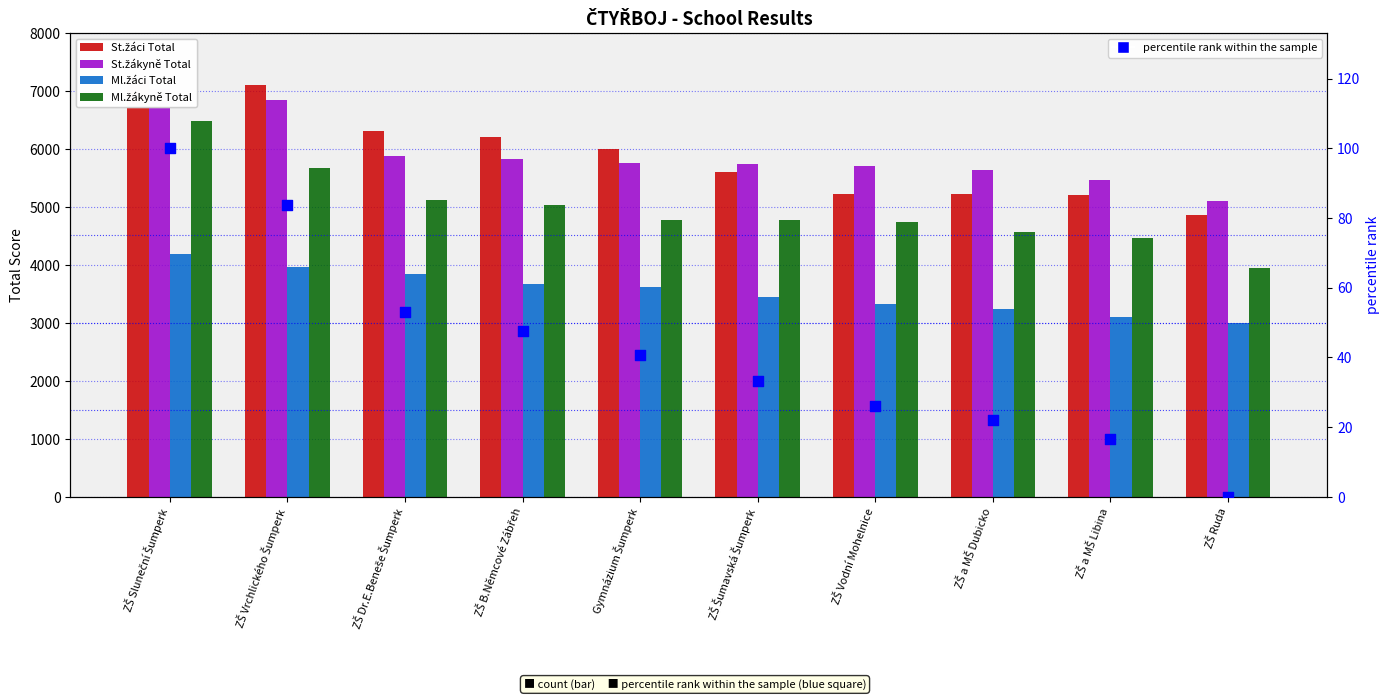

At how many categories does at least one series exceed 2289?

10